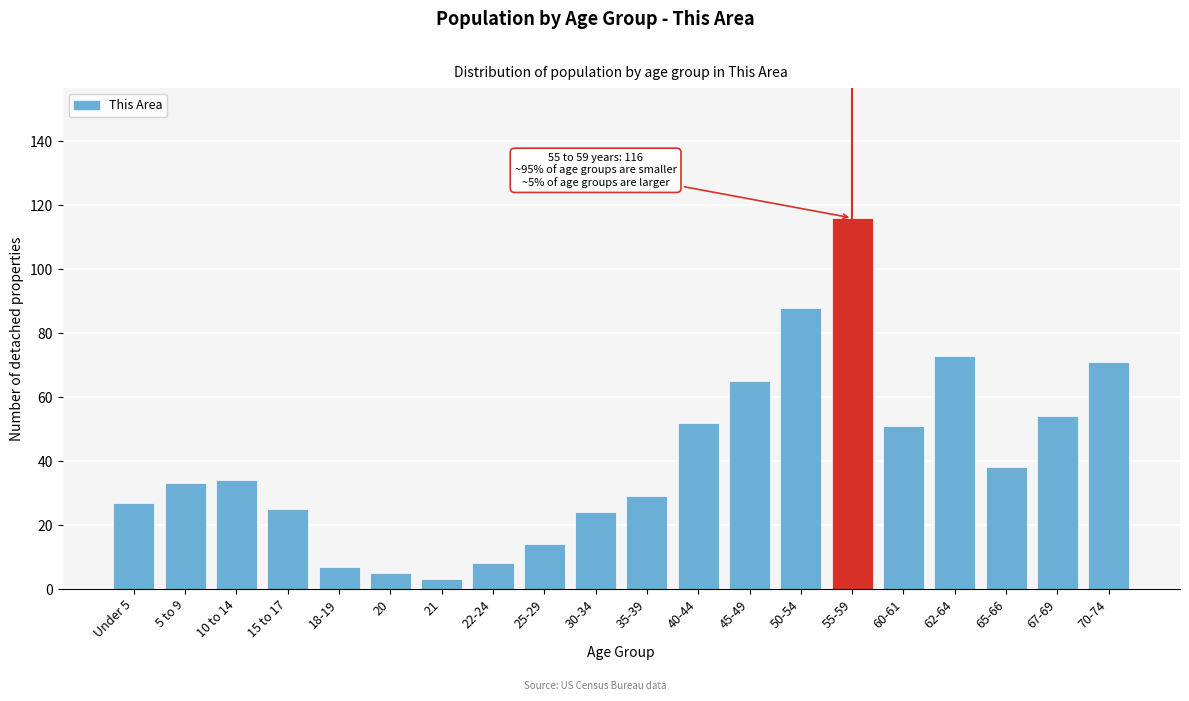

Reading left to right, what are all the values shown in this chart?

27	33	34	25	7	5	3	8	14	24	29	52	65	88	116	51	73	38	54	71